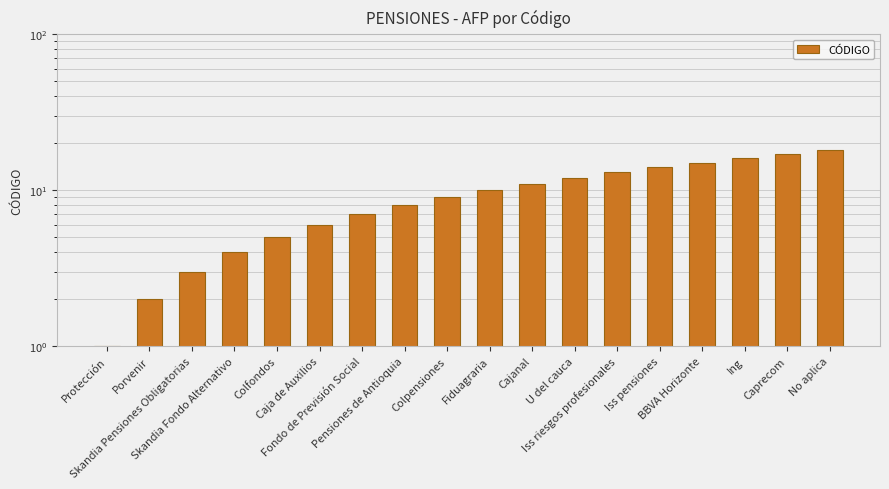

What is the difference between the maximum and second lowest values?

16